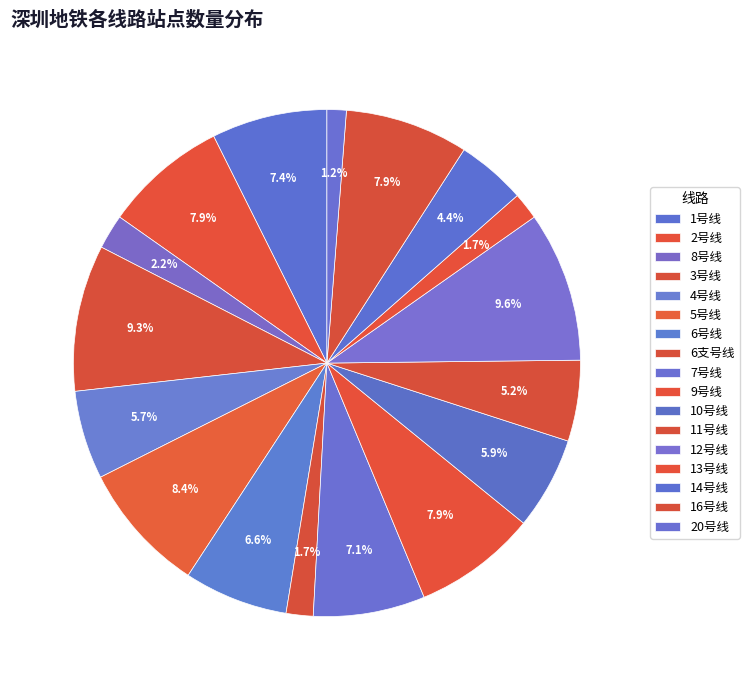

Which category has the smallest portion of the pie?

20号线